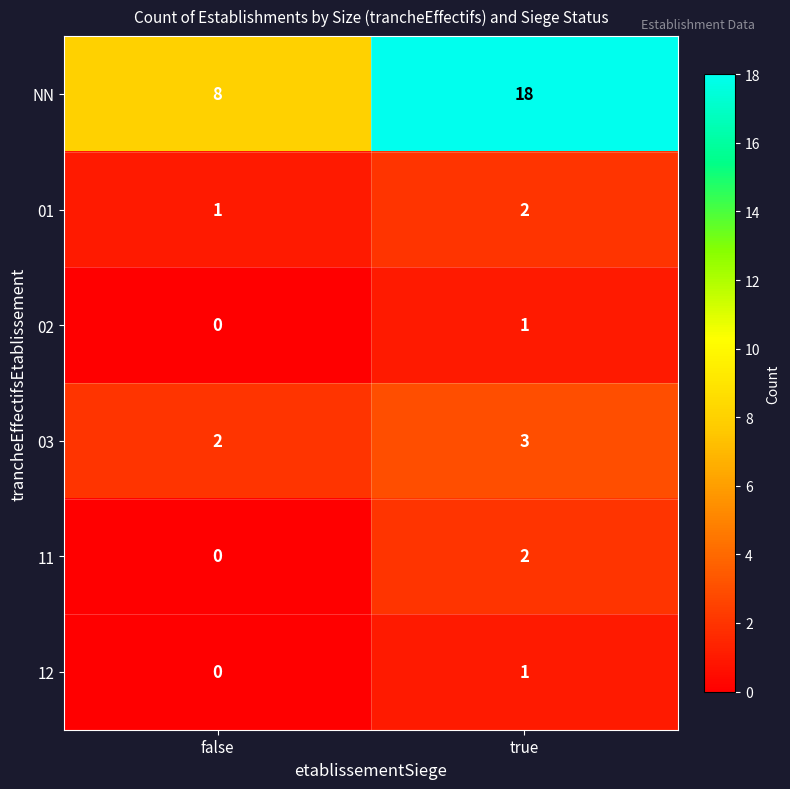

Reading left to right, extract all data points from this chart.

NN: 8	18
01: 1	2
02: 0	1
03: 2	3
11: 0	2
12: 0	1